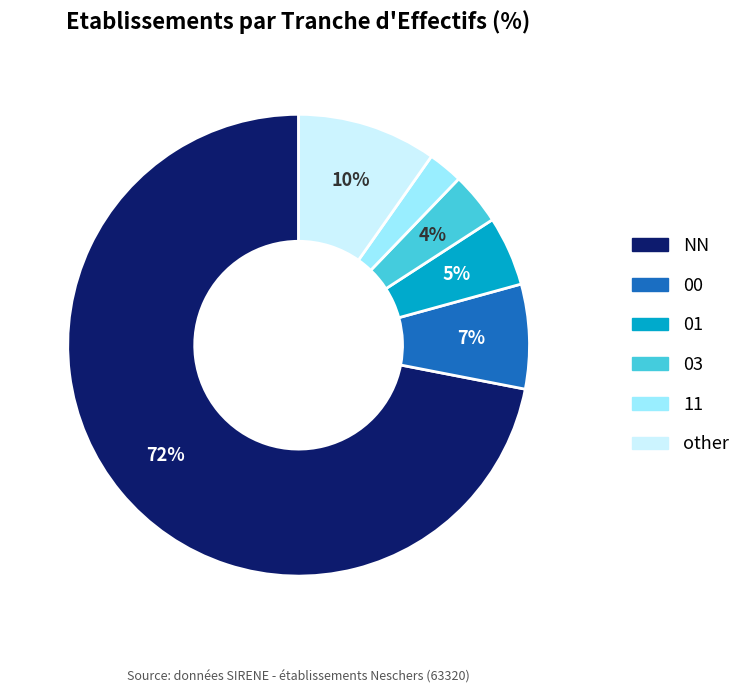

Between NN and 03, which is larger?

NN